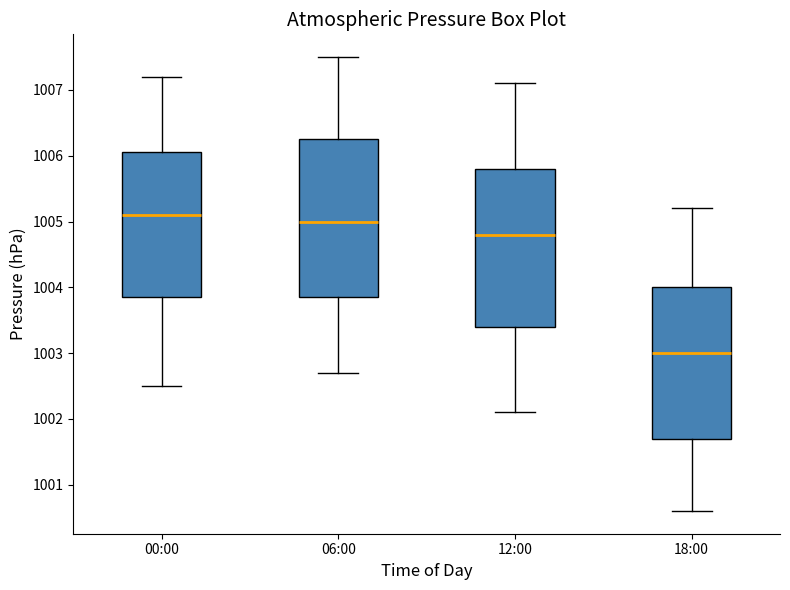

Where does the upper whisker of the box for 18:00 end on the y-axis? The values are not printed on the chart, so give them approximately, as read against the axis.

1005.2